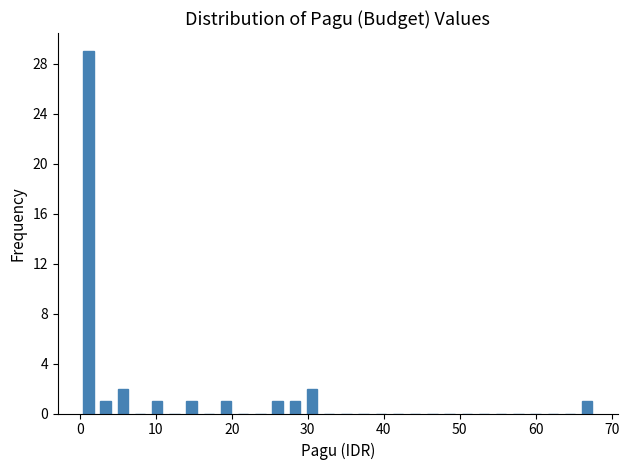

Read against the x-axis, roughly where is the centre of the tallest bar?

1